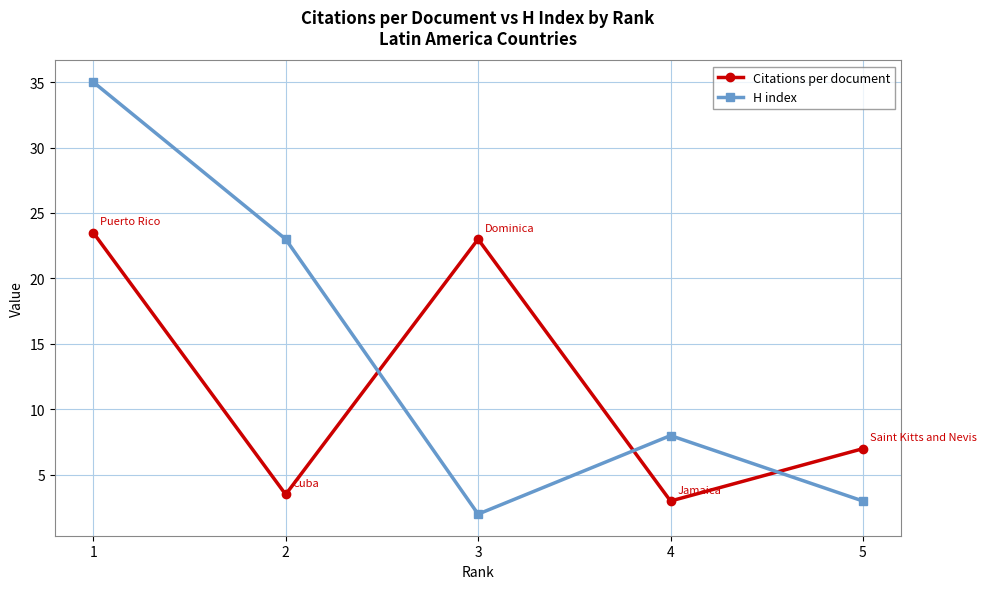

At which category does H index reach its first local peak?

4